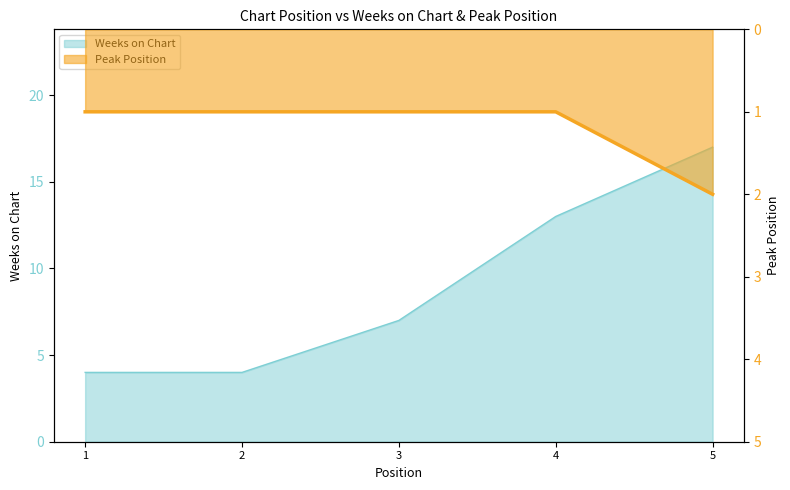

What is the difference between the maximum and minimum values in the Peak Position series?

1